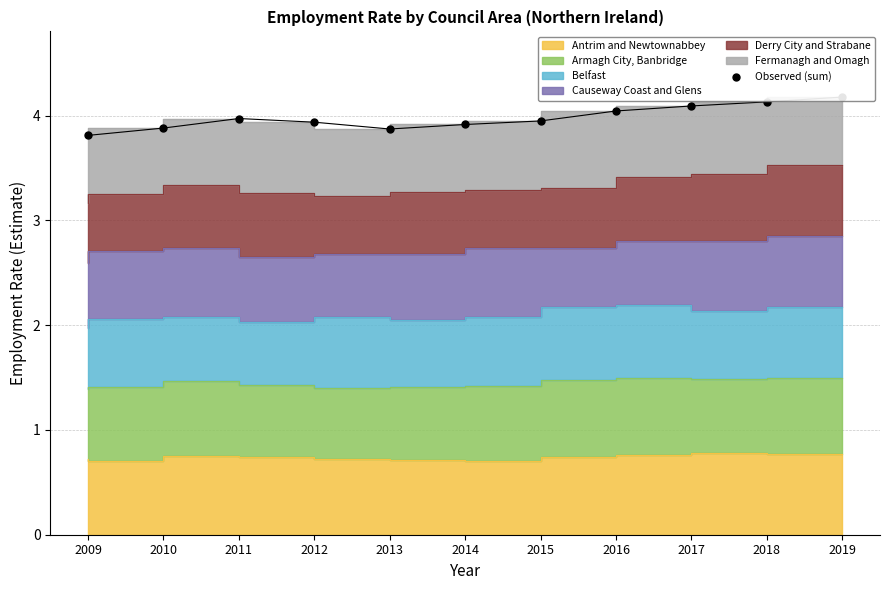

Which has a higher value, 2013 or 2017?

2017